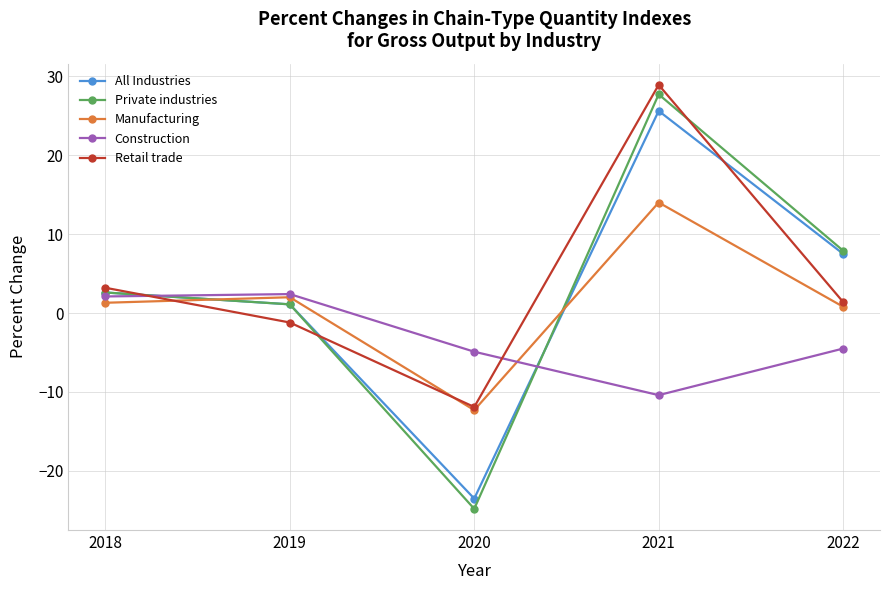

What is the sum of all Private industries values?

14.5